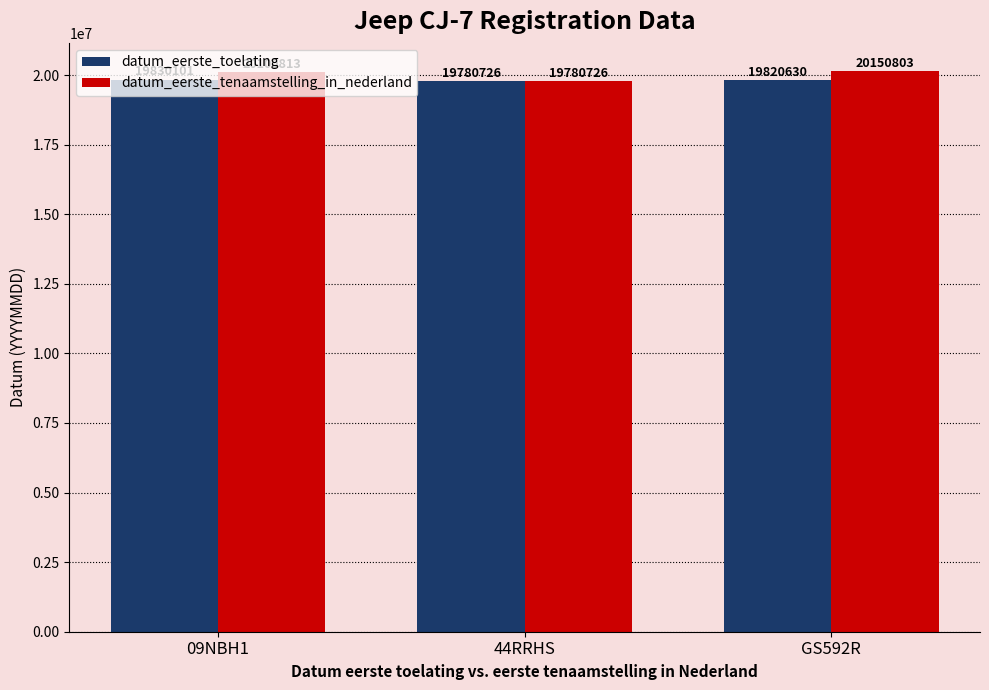

What is the minimum value shown in the chart?

19780726